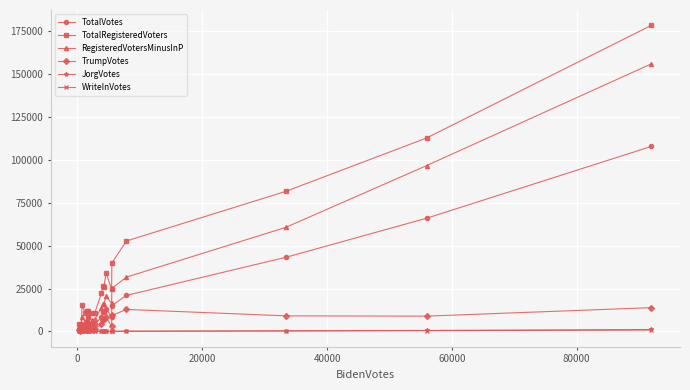

What is the highest value of the WriteInVotes series?

823